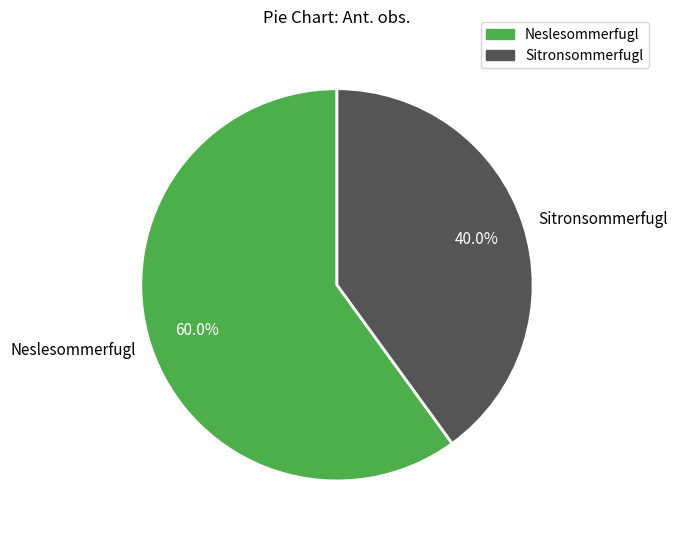

Which category accounts for the majority?

Neslesommerfugl